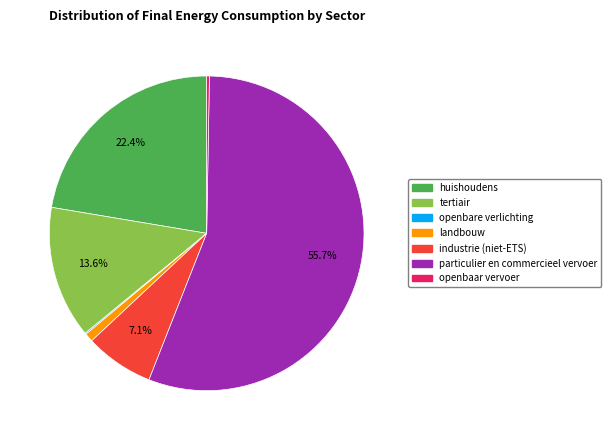

To the nearest percent, what is the difference between the largest and smallest slice percentages?

56%